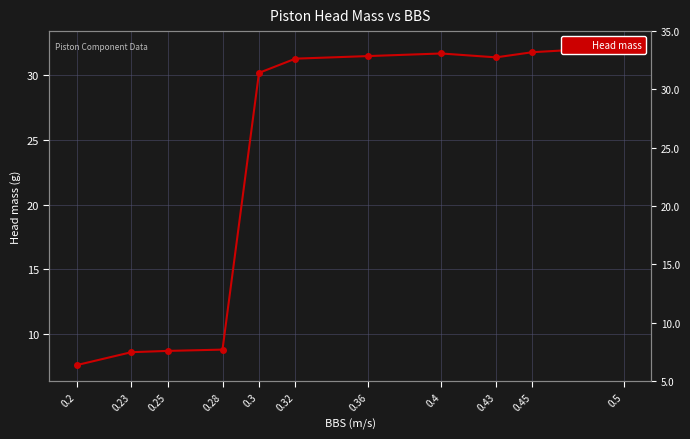

At which label does the data first exceed 31?

0.32